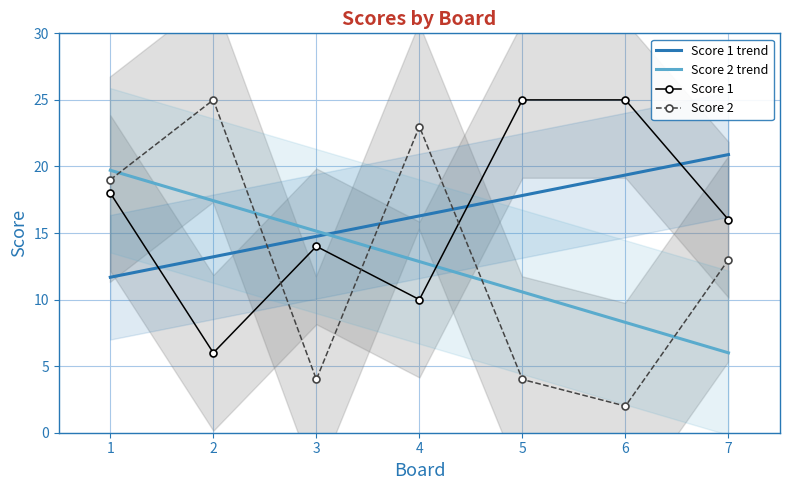

True or false: Score 2 has a value of 2.7 at 5.

False